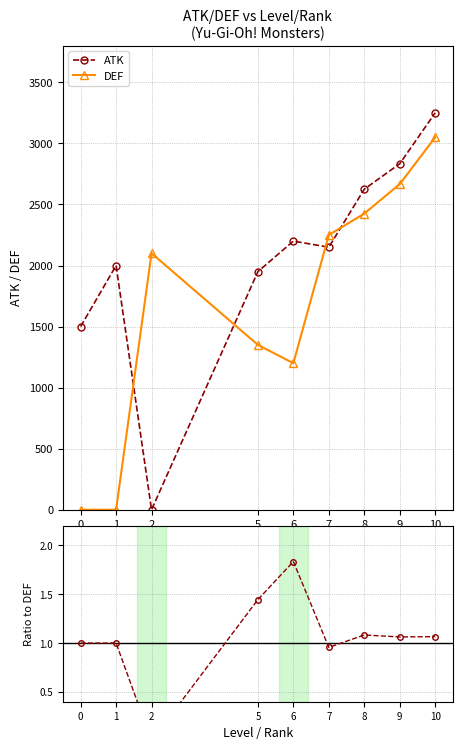

How many intersections are there between ATK and DEF?

4